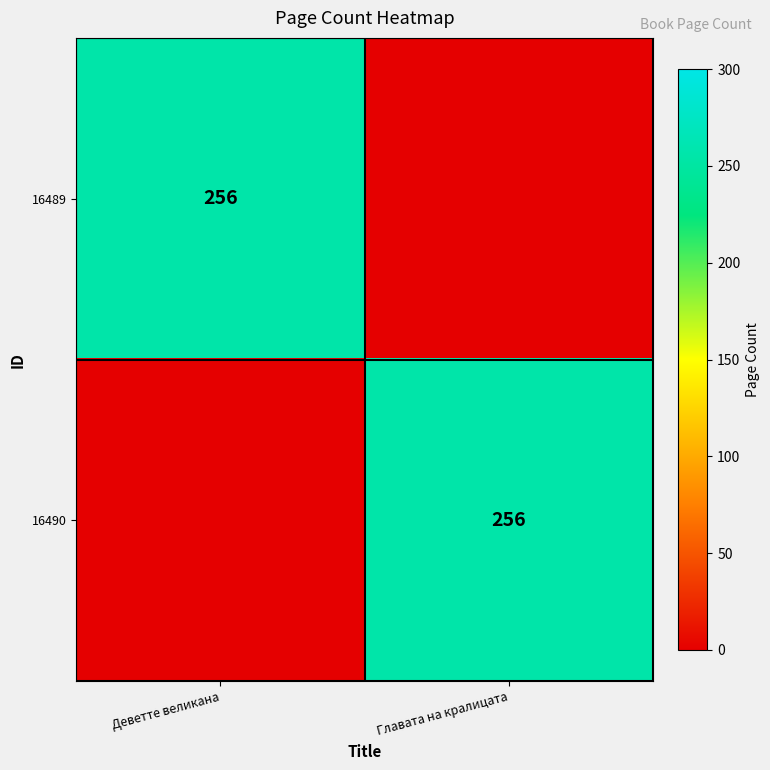

Is it true that 16490 equals 256 at Главата на кралицата?

True